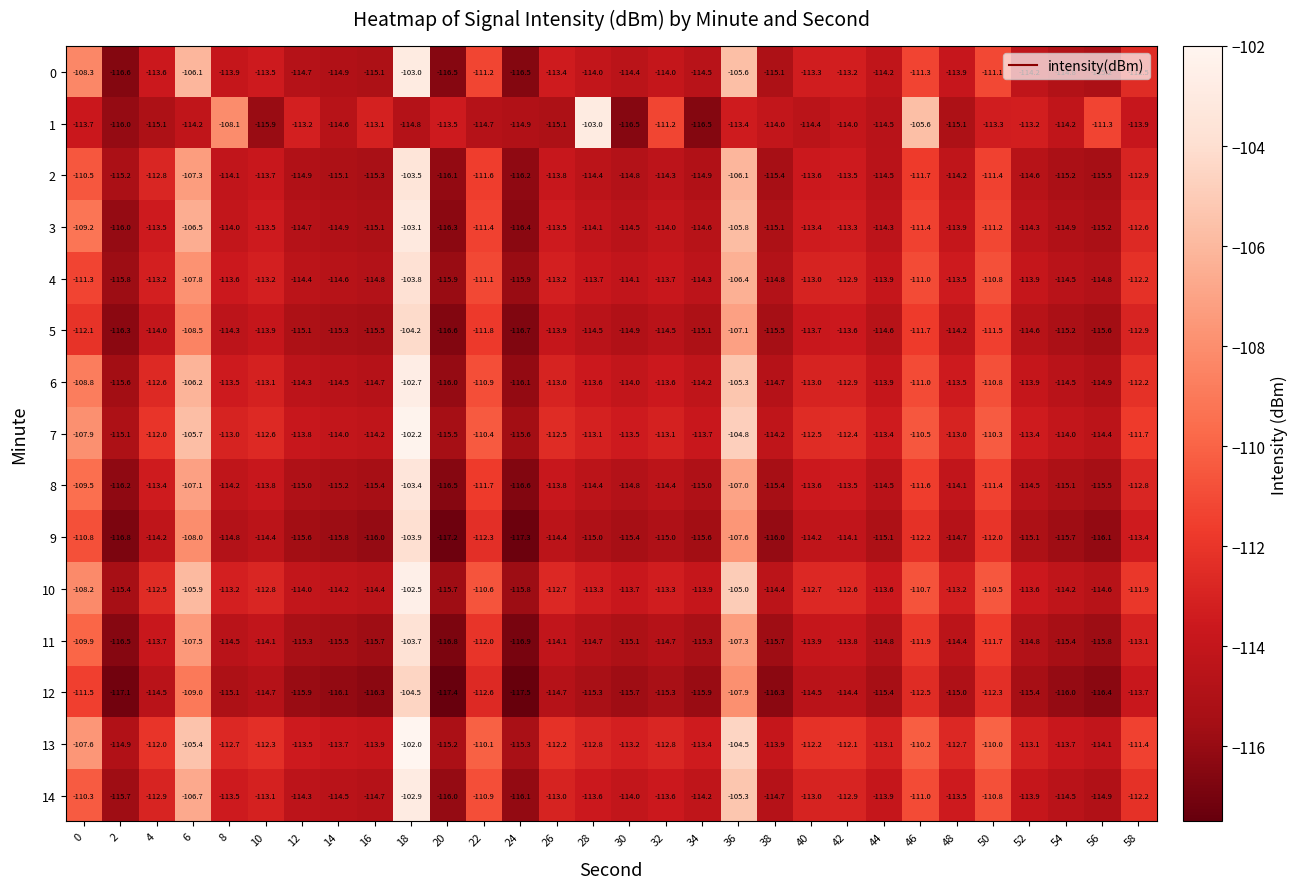

What is the total value across all series at 46?

-1664.3